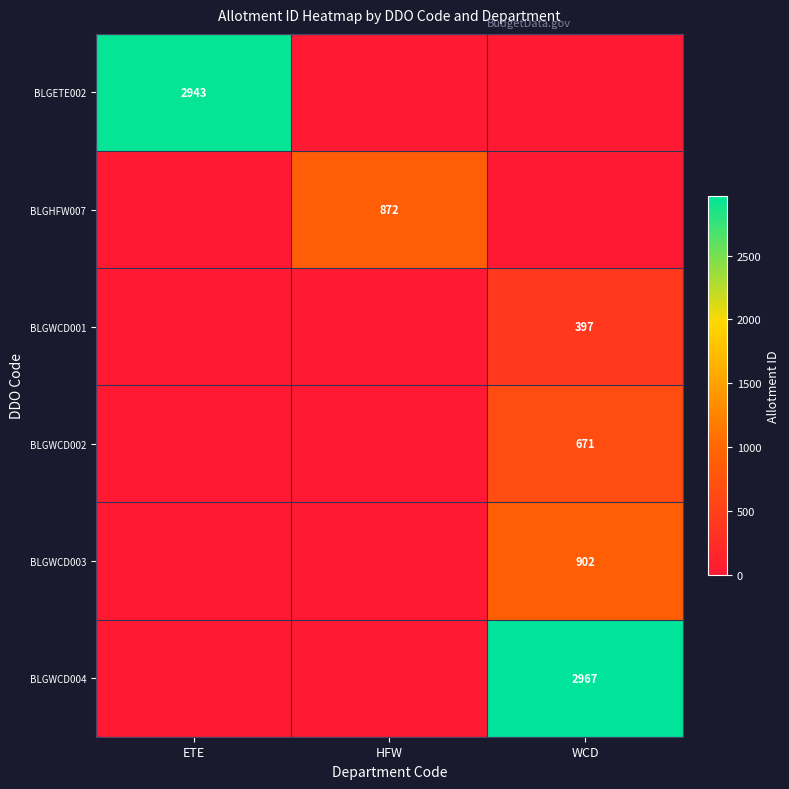

At how many categories does at least one series exceed 208?

3